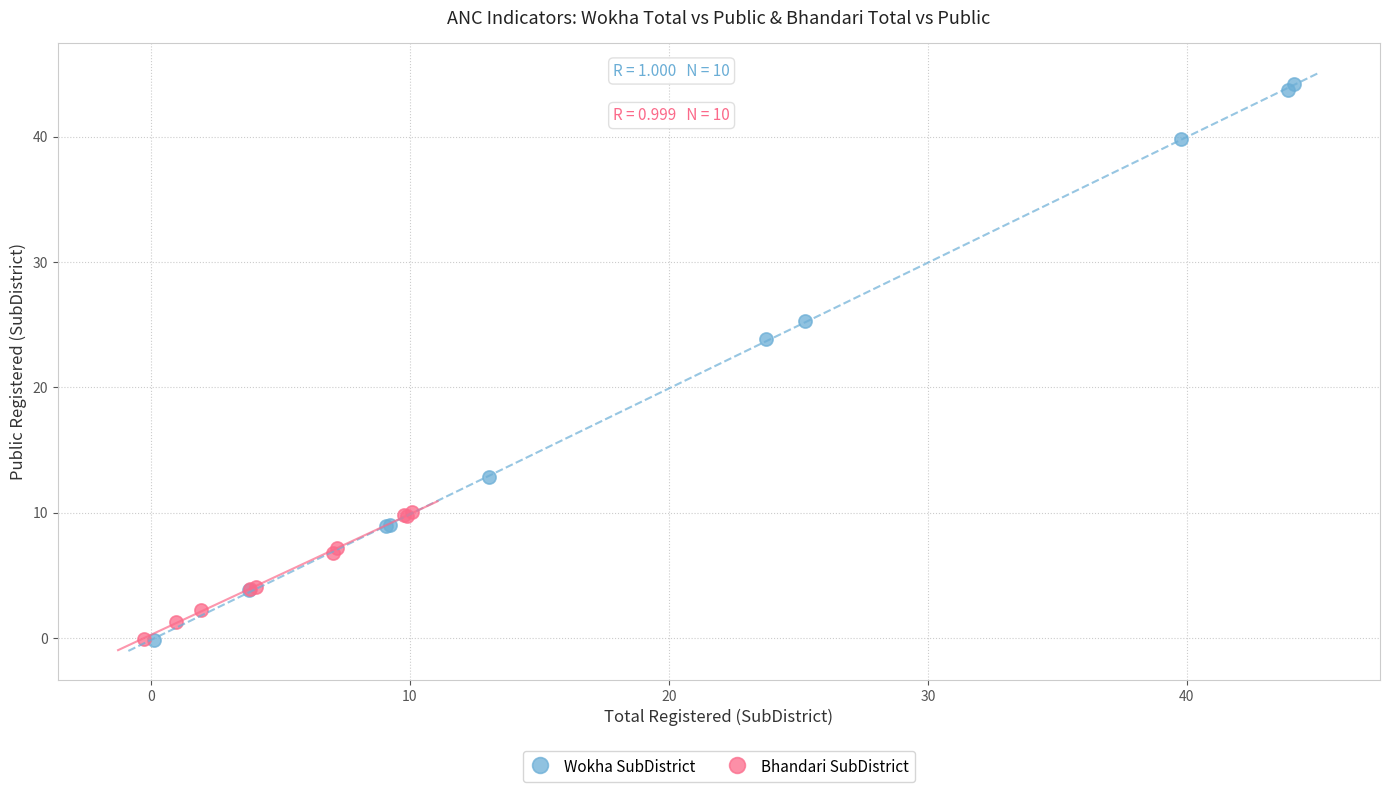

Which series contains the highest Y value?

Wokha SubDistrict